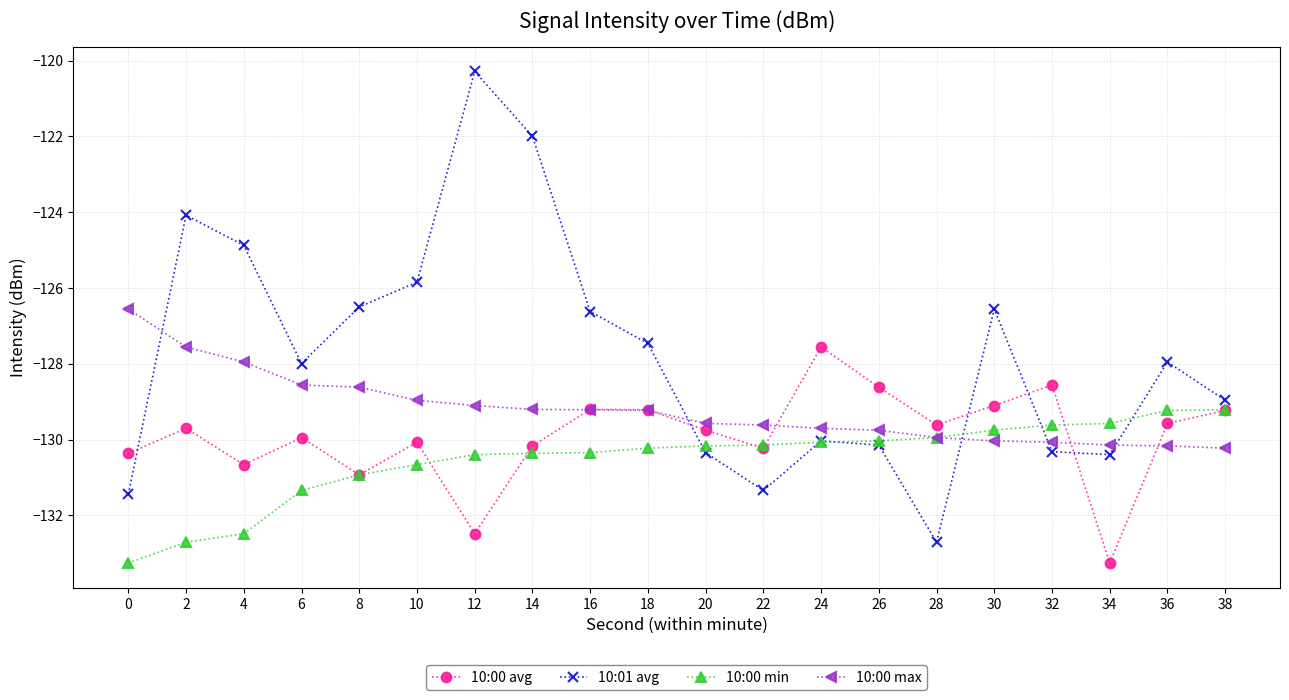

What is the total value across all series at 34?

-523.4